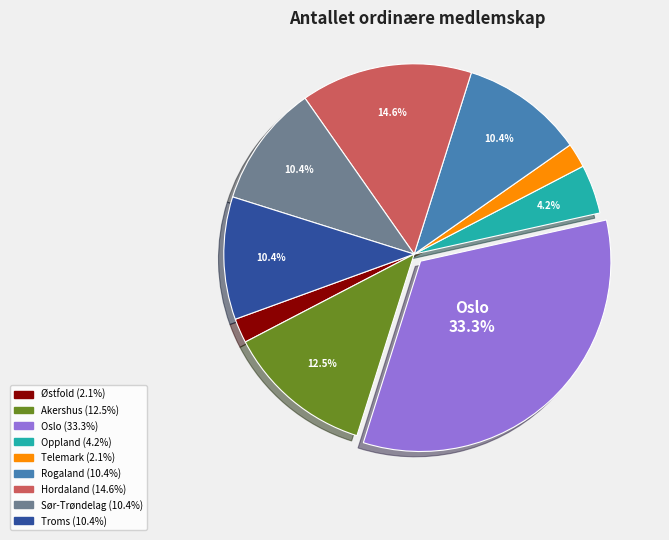

Does any single category account for the majority?

No